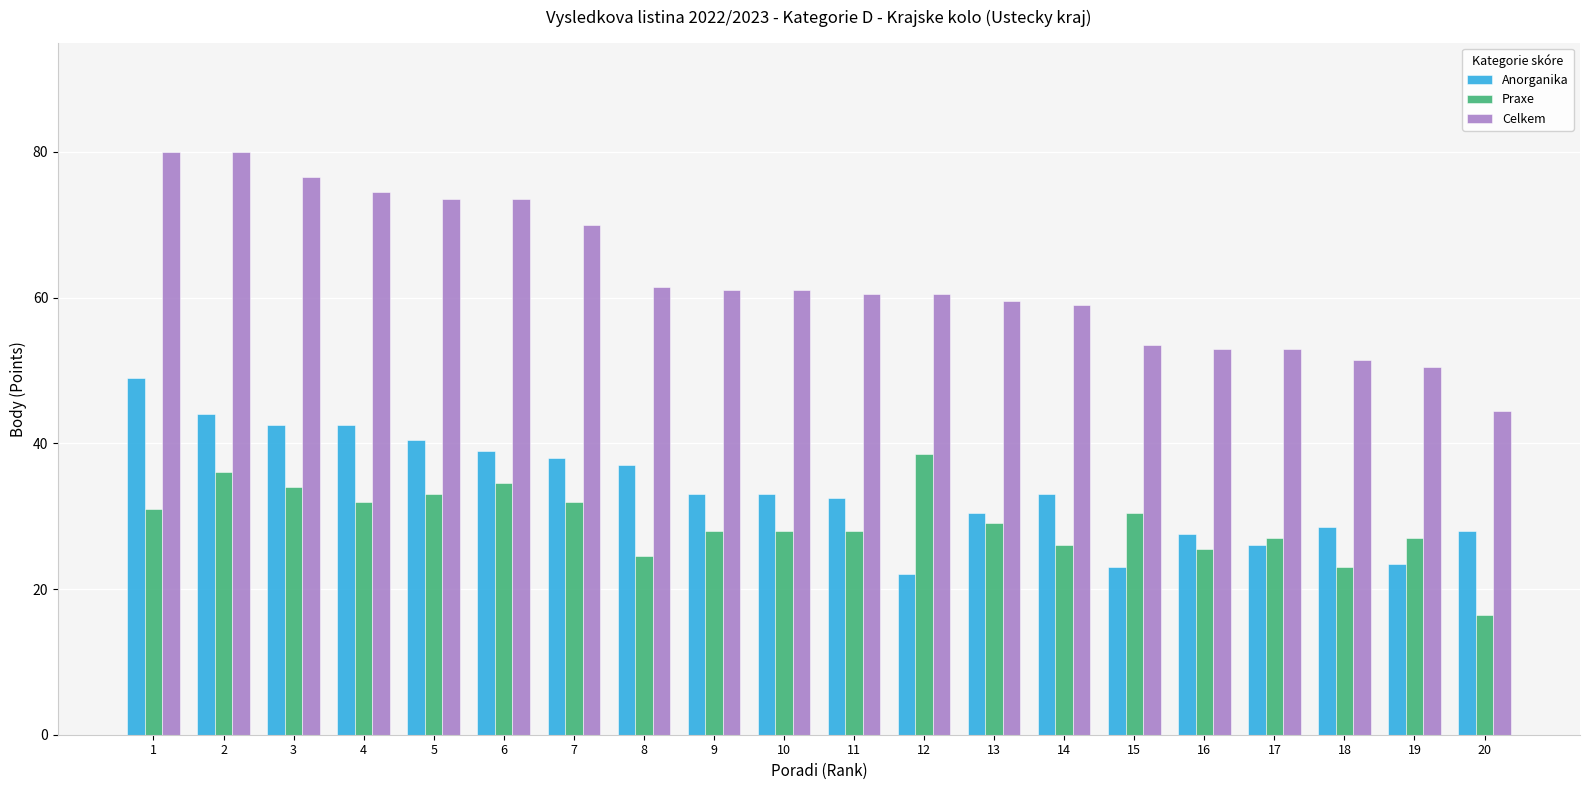

Rank the series at 7 from highest to lowest value.

Celkem, Anorganika, Praxe